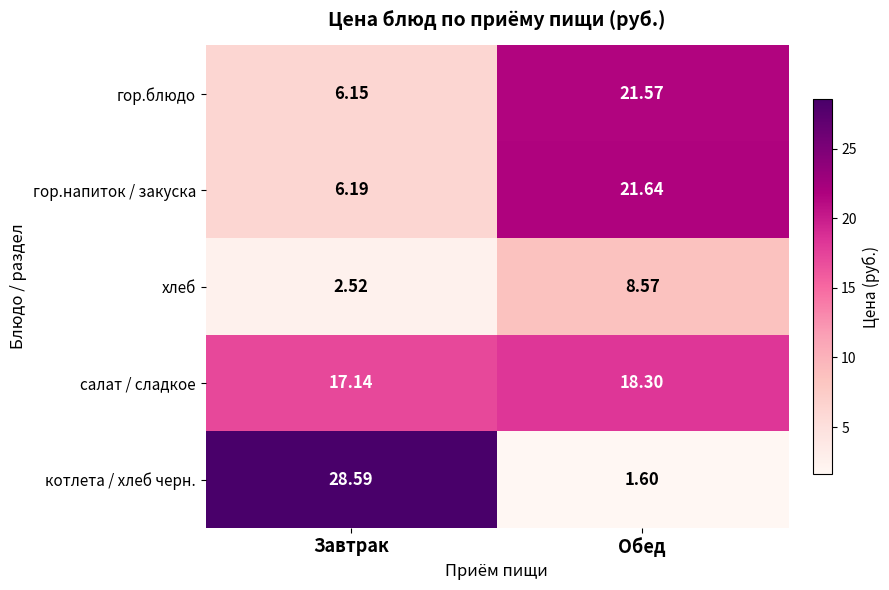

Which label corresponds to the smallest value in the chart?

Обед